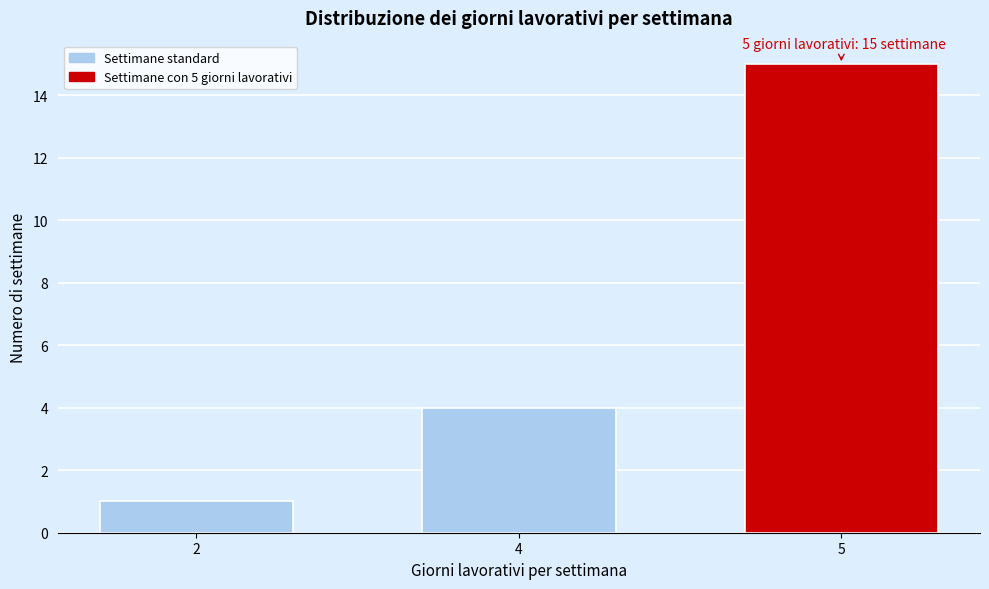

Reading left to right, list all the values displayed in this chart.

2=1	4=4	5=15